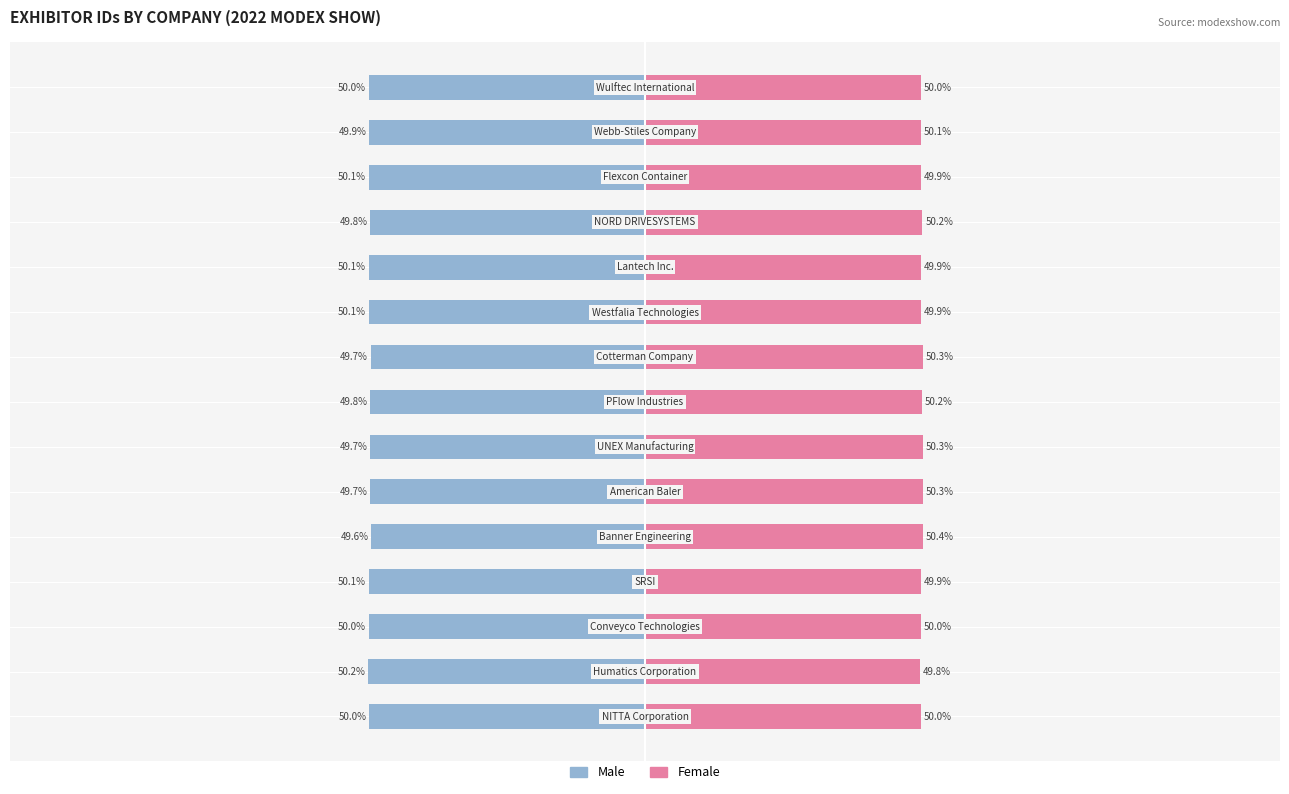

What is the sum of the Female values at 0 and 6?

100.3